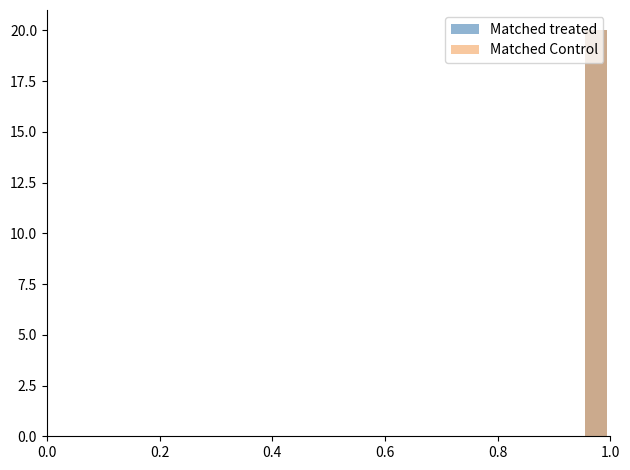

How many positive values does the Matched Control series have?

1